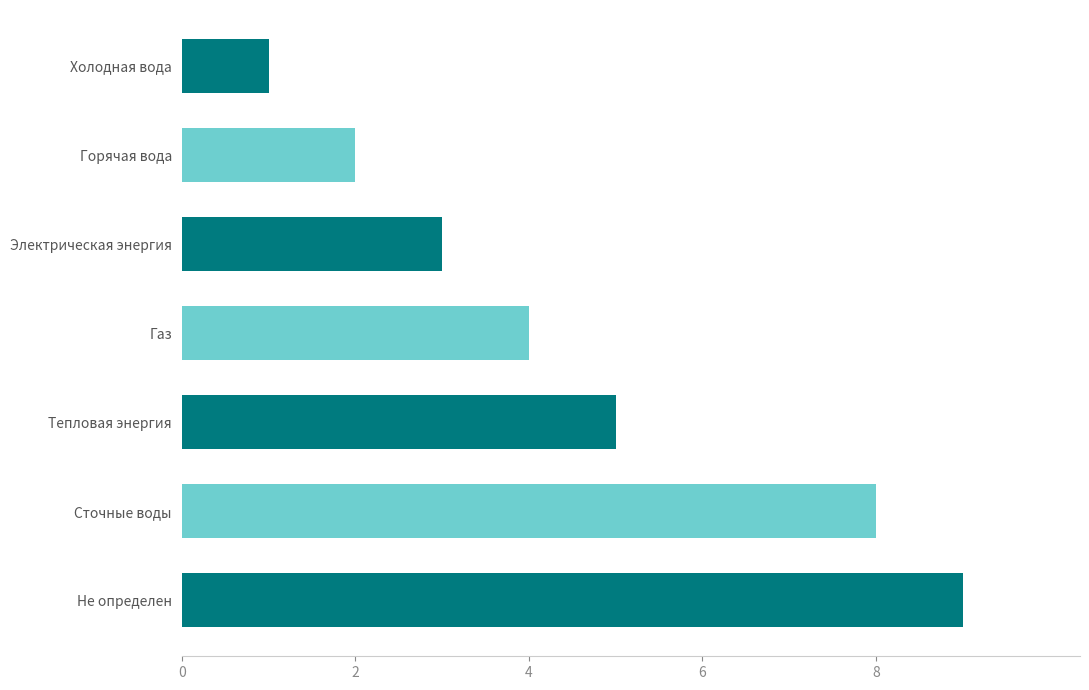

What position from the bottom is Горячая вода?

6